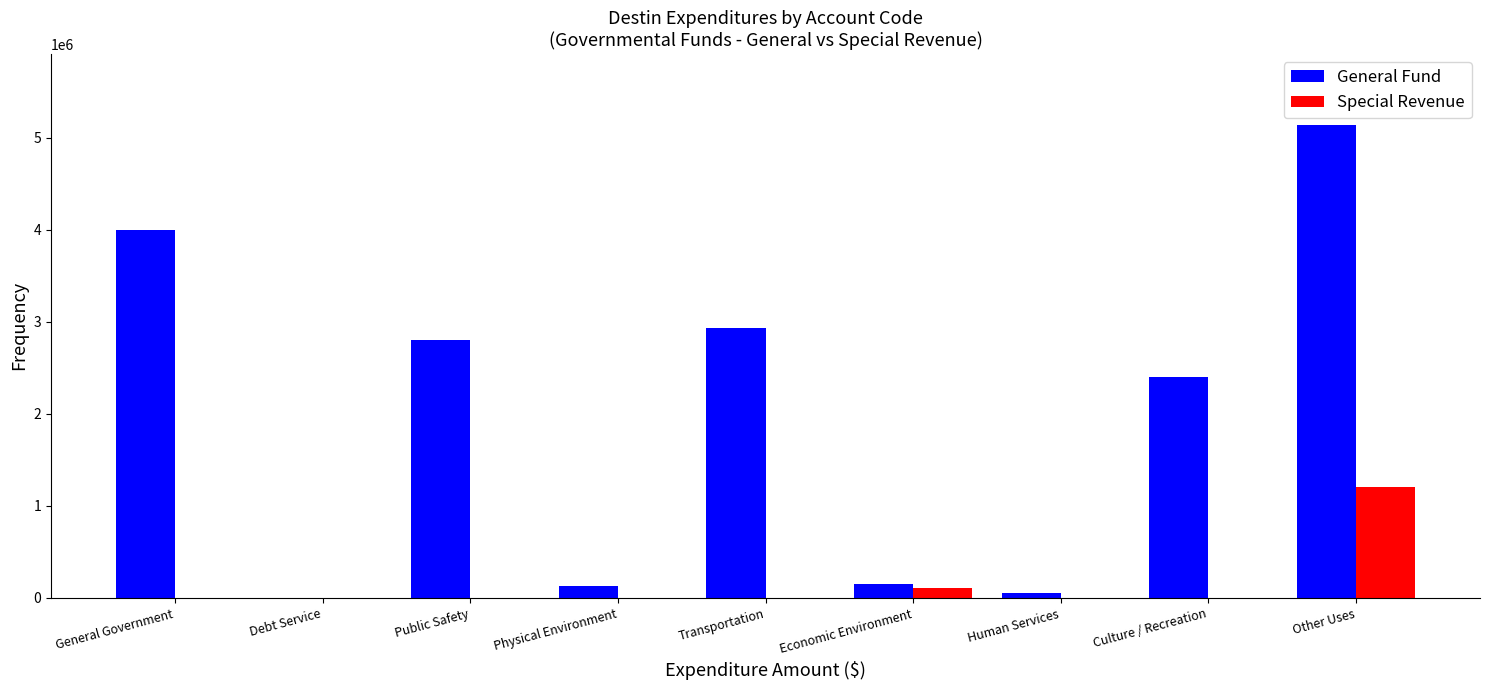

What is the maximum value for Special Revenue?

1204834